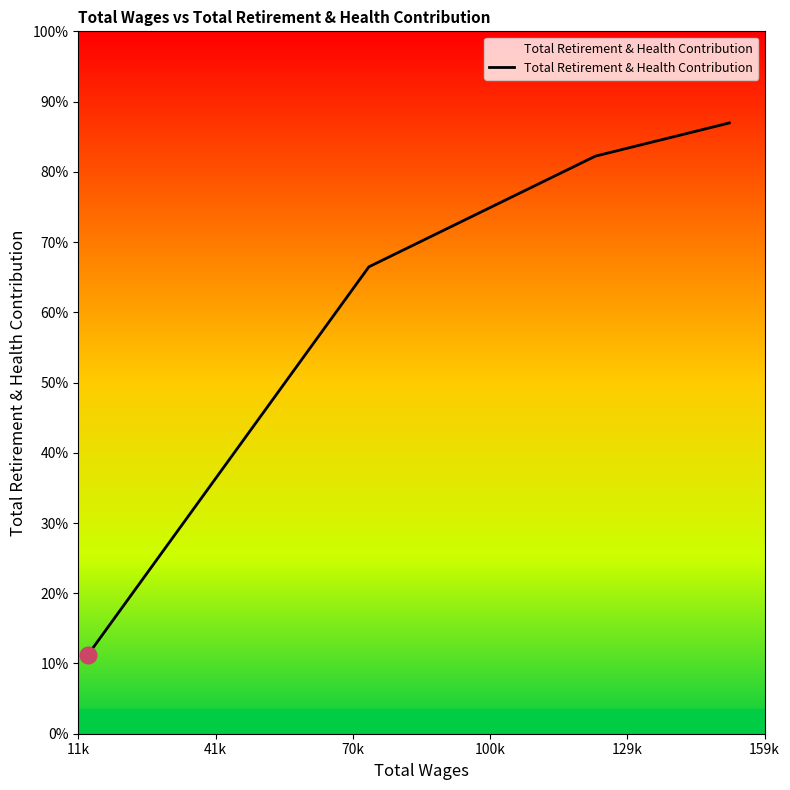

Which label corresponds to the largest value in the chart?

151956.0